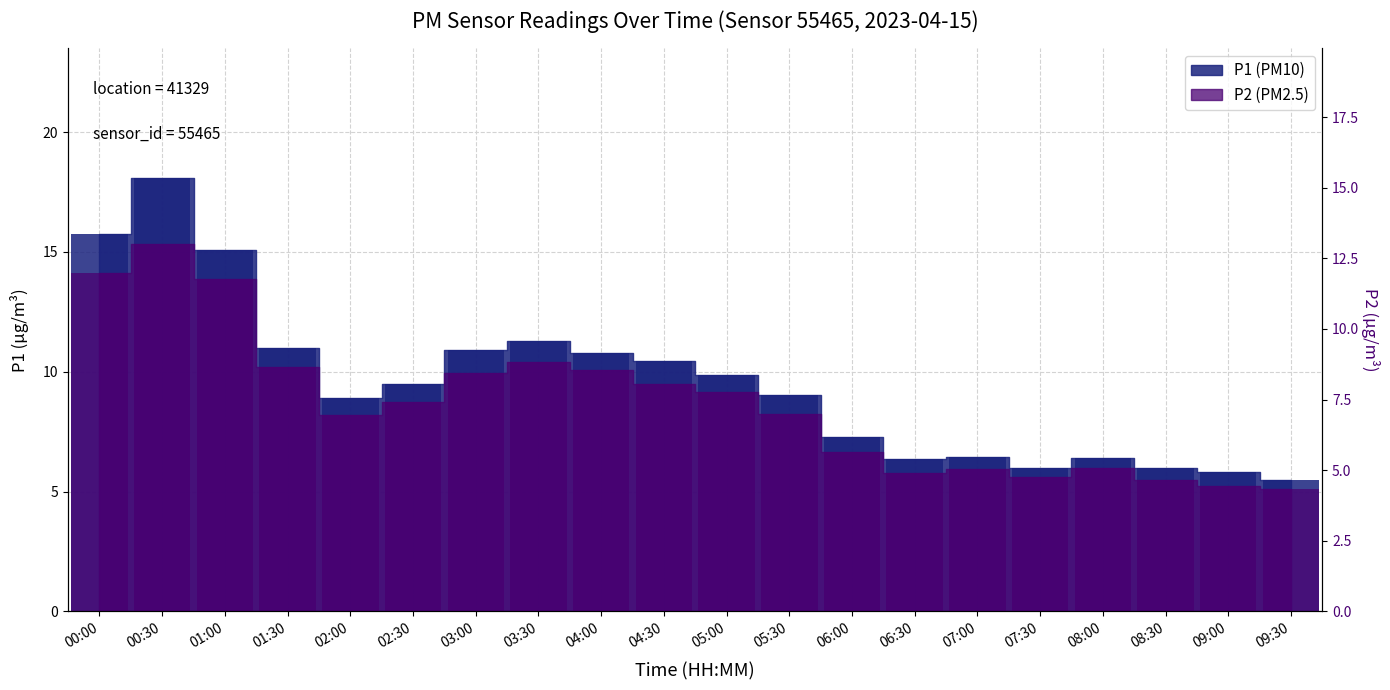

Which category has the lowest value across all series?

09:30